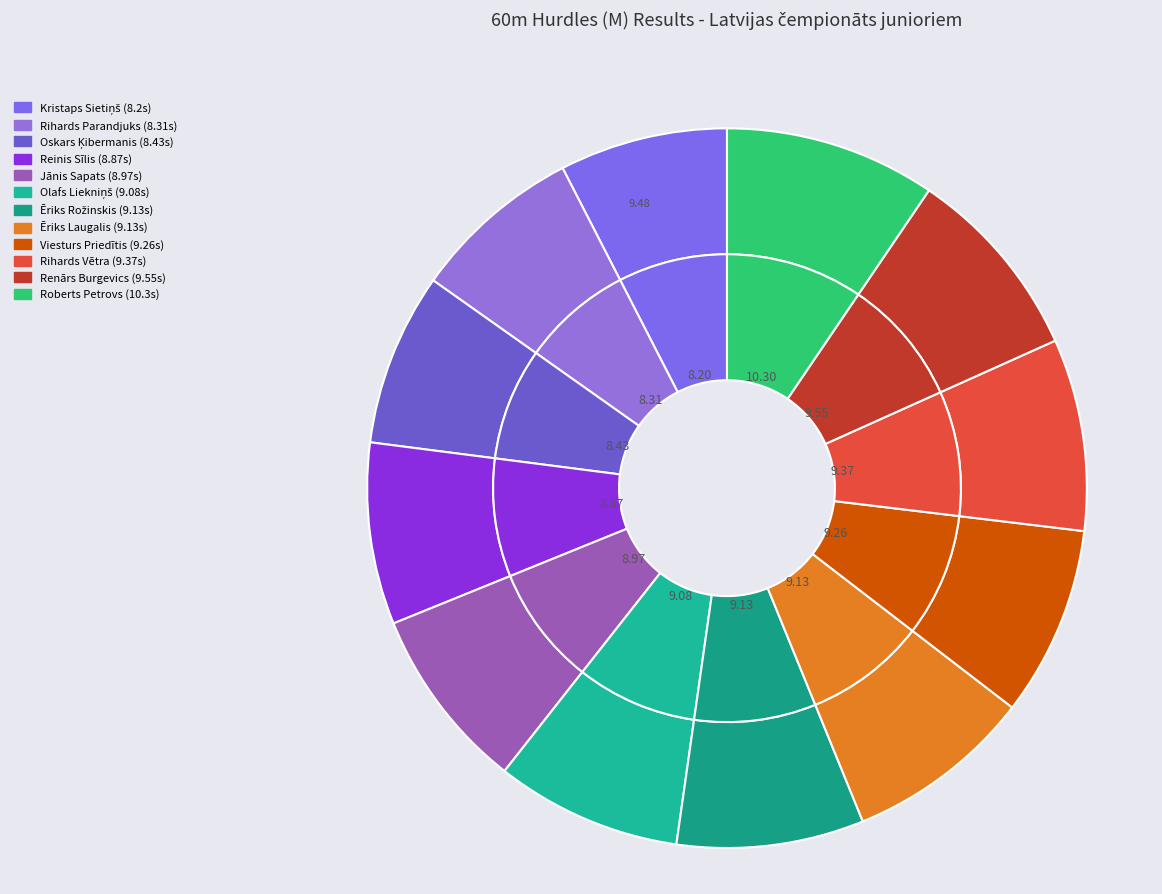

To the nearest percent, what percentage of the pie is Kristaps Sietiņš?

8%